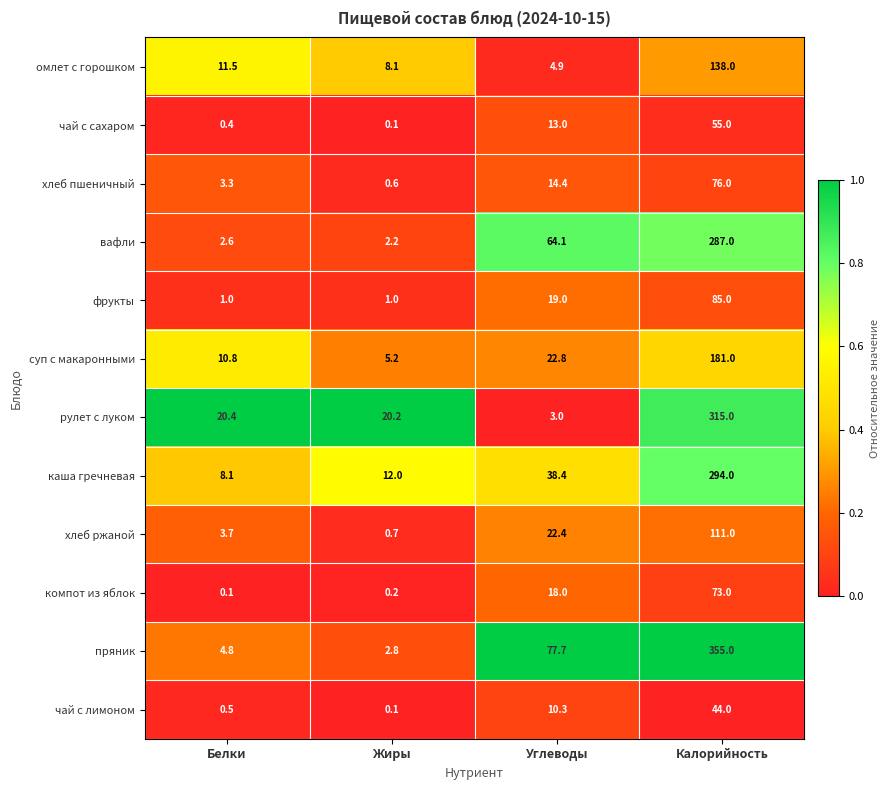

The омлет с горошком series shows 2.8 at Углеводы. True or false?

False